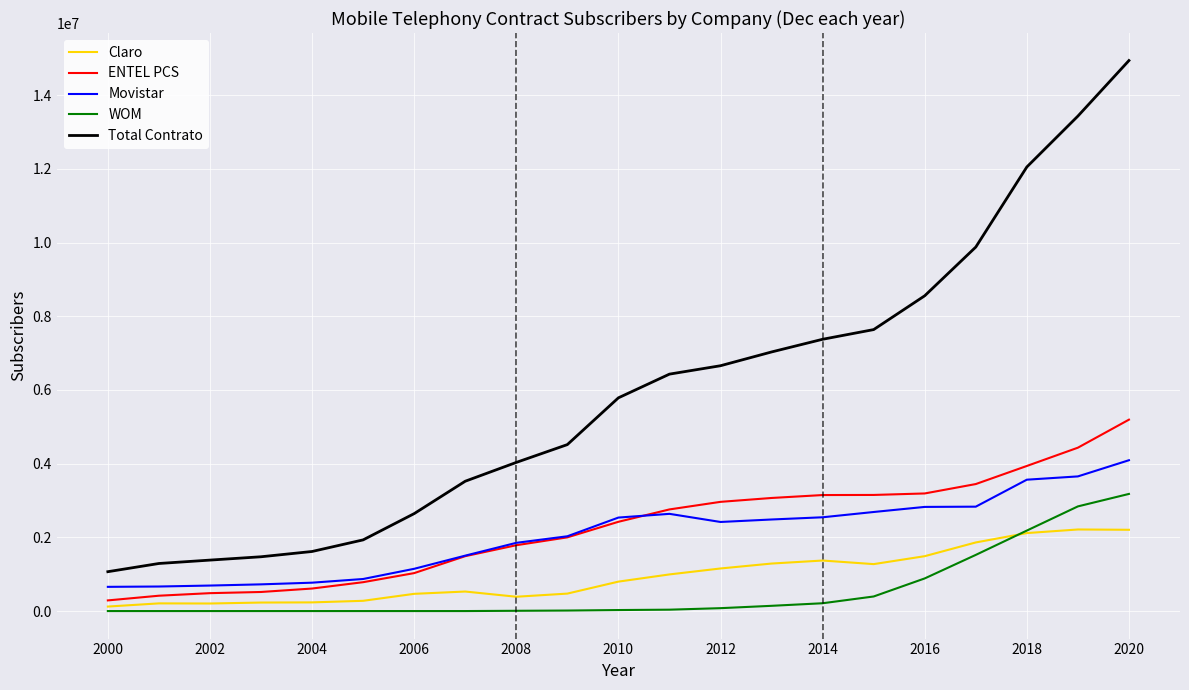

How many lines are shown in the chart?

5